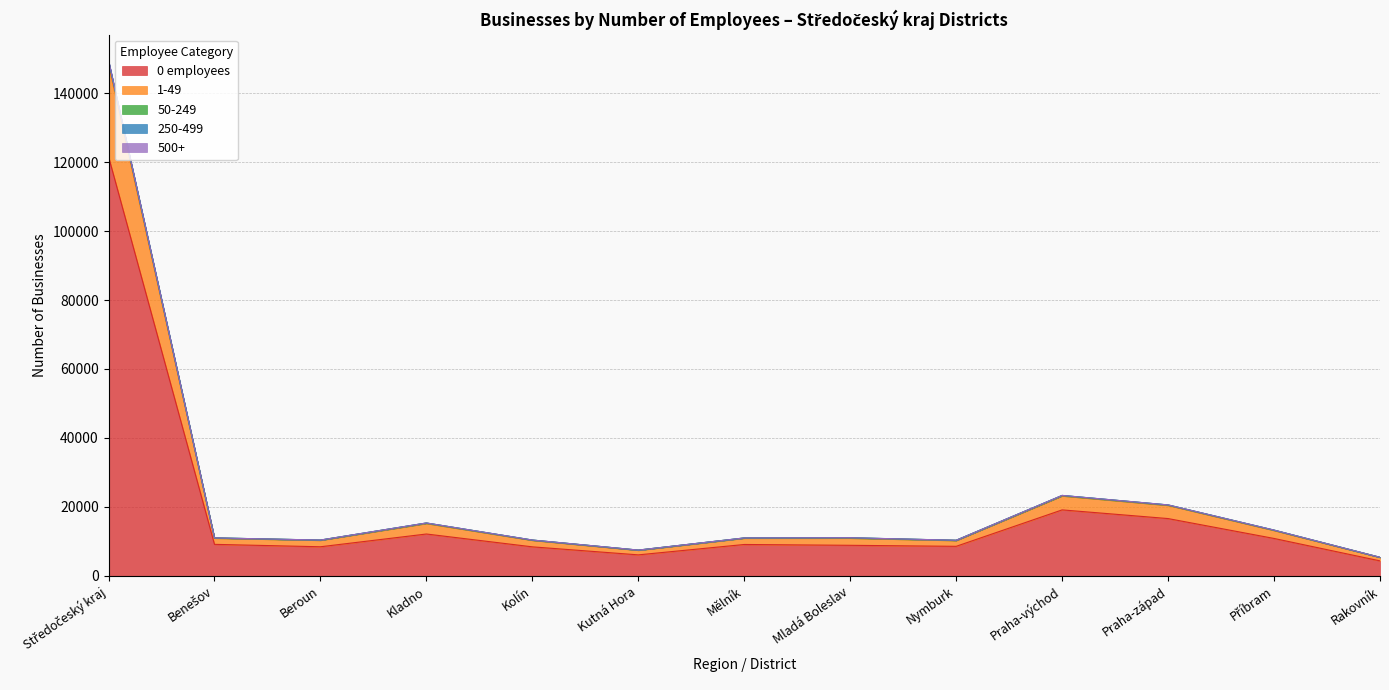

Is the value of 500+ at Kutná Hora greater than the value of 50-249 at Benešov?

No